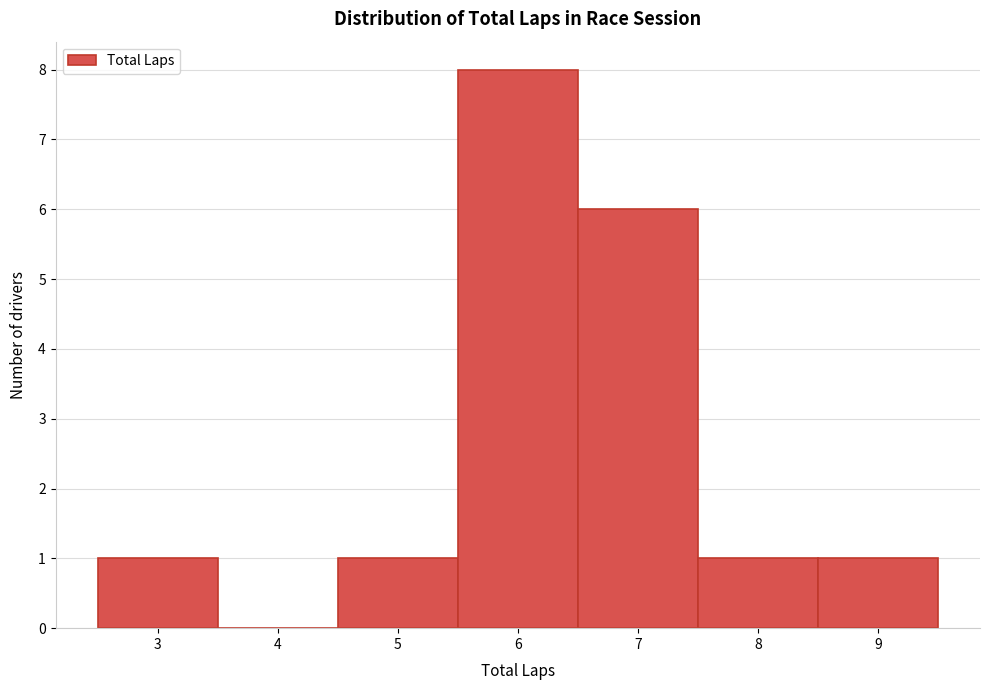

Reading left to right, list every bar in this chart as the range it spans on the x-axis followed by its height. The values are not printed on the chart, so give them approximately, as read against the axis.

2.5 to 3.5: 1
3.5 to 4.5: 0
4.5 to 5.5: 1
5.5 to 6.5: 8
6.5 to 7.5: 6
7.5 to 8.5: 1
8.5 to 9.5: 1